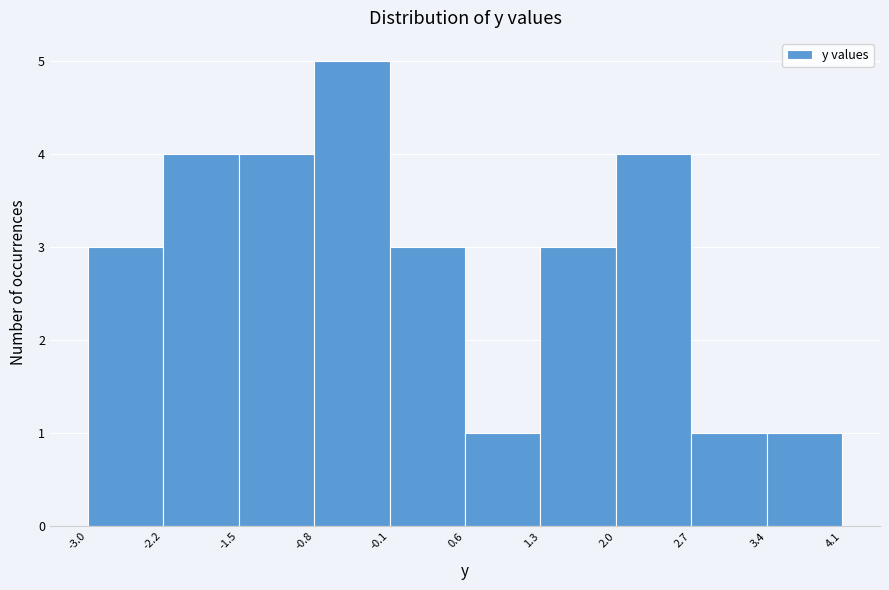

Reading left to right, list every bar in this chart as the range it spans on the x-axis followed by its height. The values are not printed on the chart, so give them approximately, as read against the axis.

-3.0 to -2.2: 3
-2.2 to -1.5: 4
-1.5 to -0.8: 4
-0.8 to -0.1: 5
-0.1 to 0.6: 3
0.6 to 1.3: 1
1.3 to 2.0: 3
2.0 to 2.7: 4
2.7 to 3.4: 1
3.4 to 4.1: 1